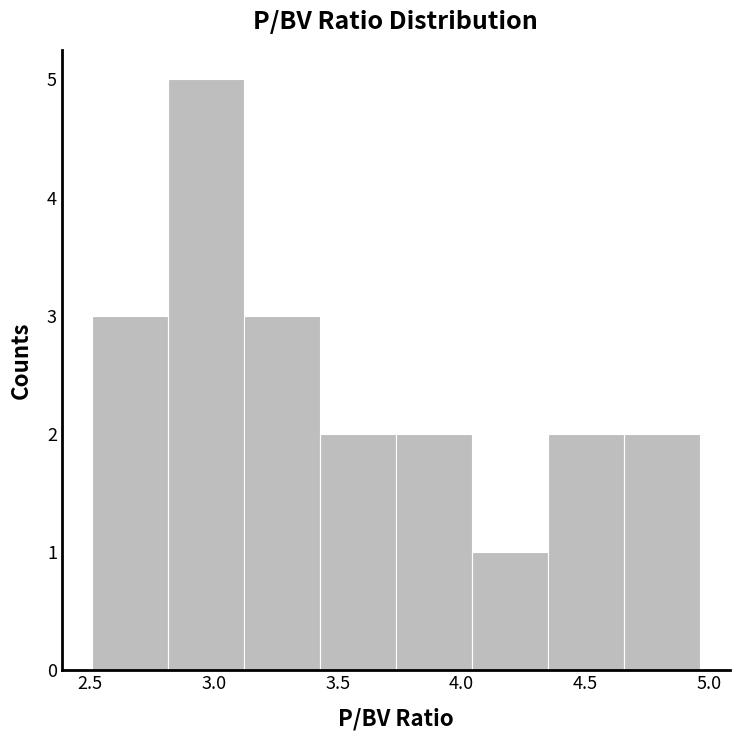

Which range on the x-axis has the tallest bar?

2.80 to 3.10